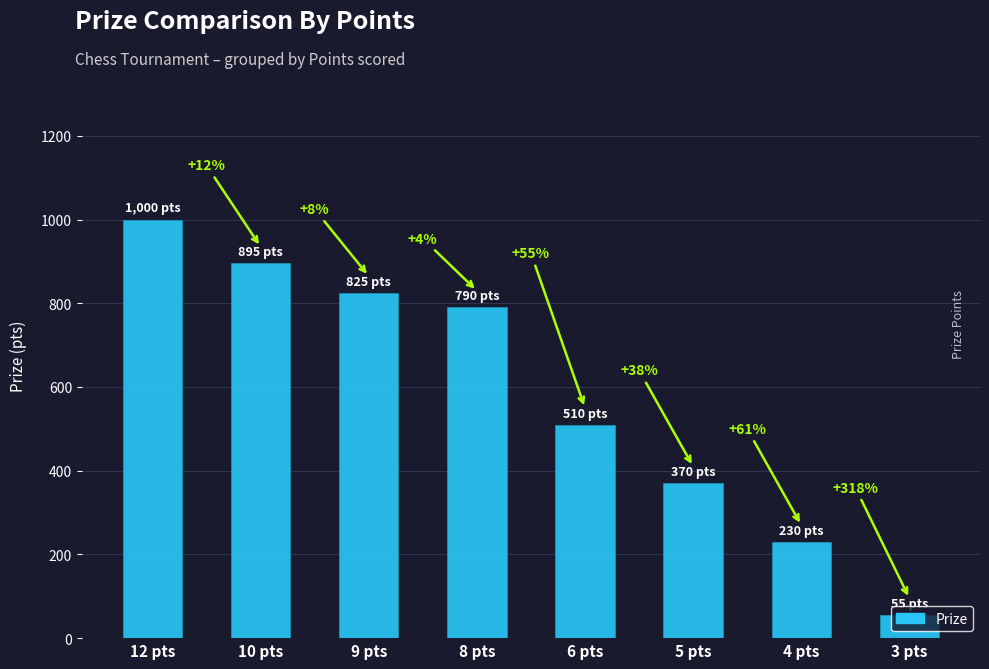

What is the change in value from 5 pts to 3 pts?

-315